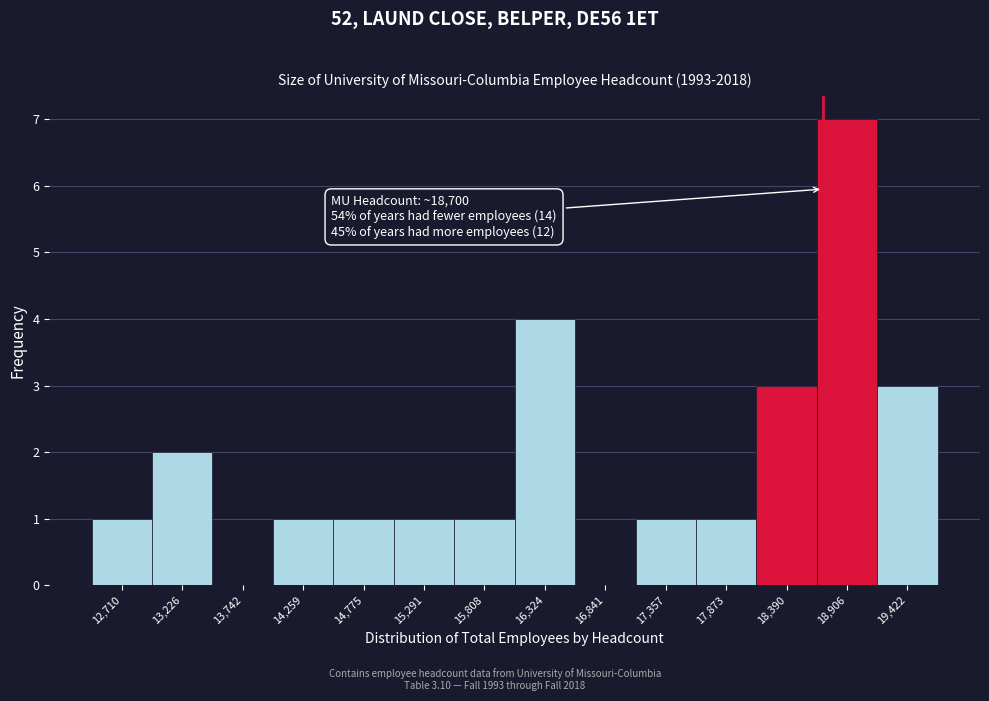

Which range on the x-axis has the tallest bar?

18600 to 19200